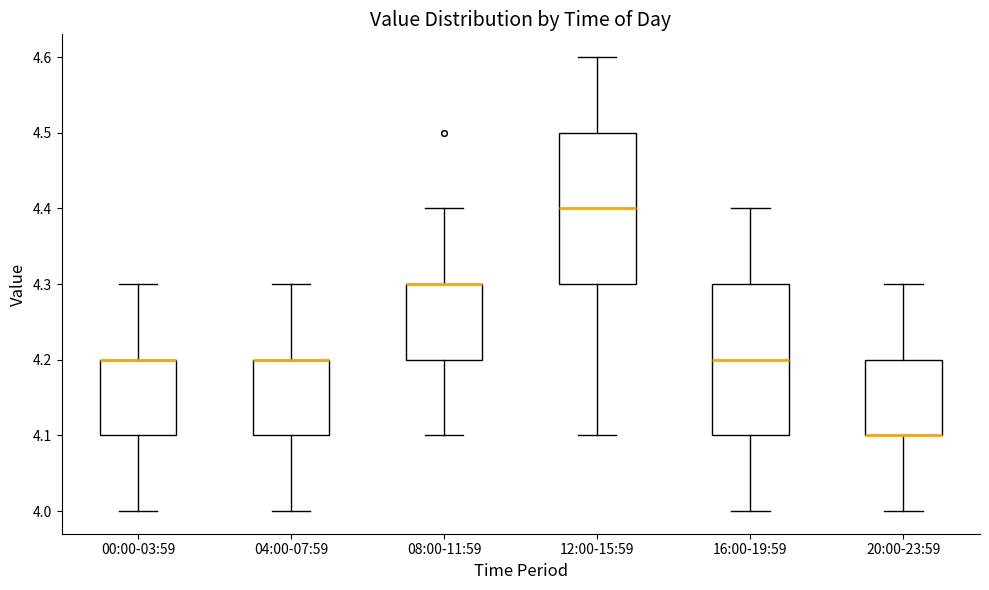

Where does the lower whisker of the box for 04:00-07:59 end on the y-axis? The values are not printed on the chart, so give them approximately, as read against the axis.

4.0